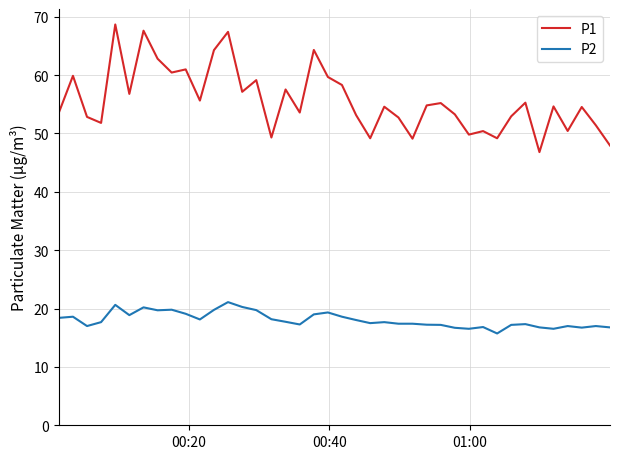

Which series has the widest spread of values?

P1